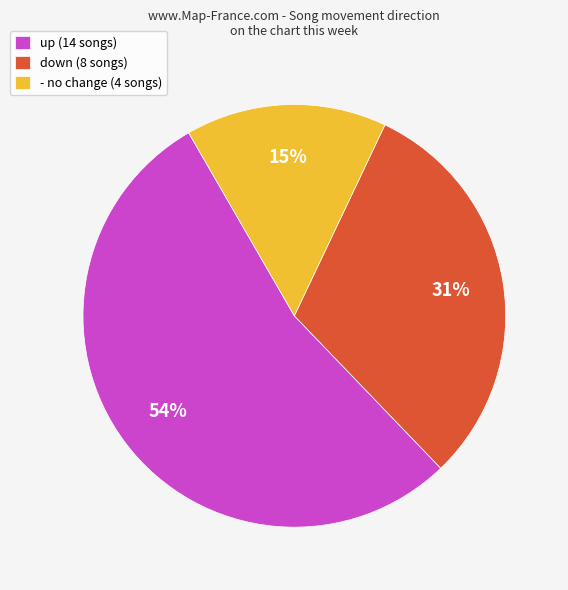

Which category has the biggest portion of the pie?

up